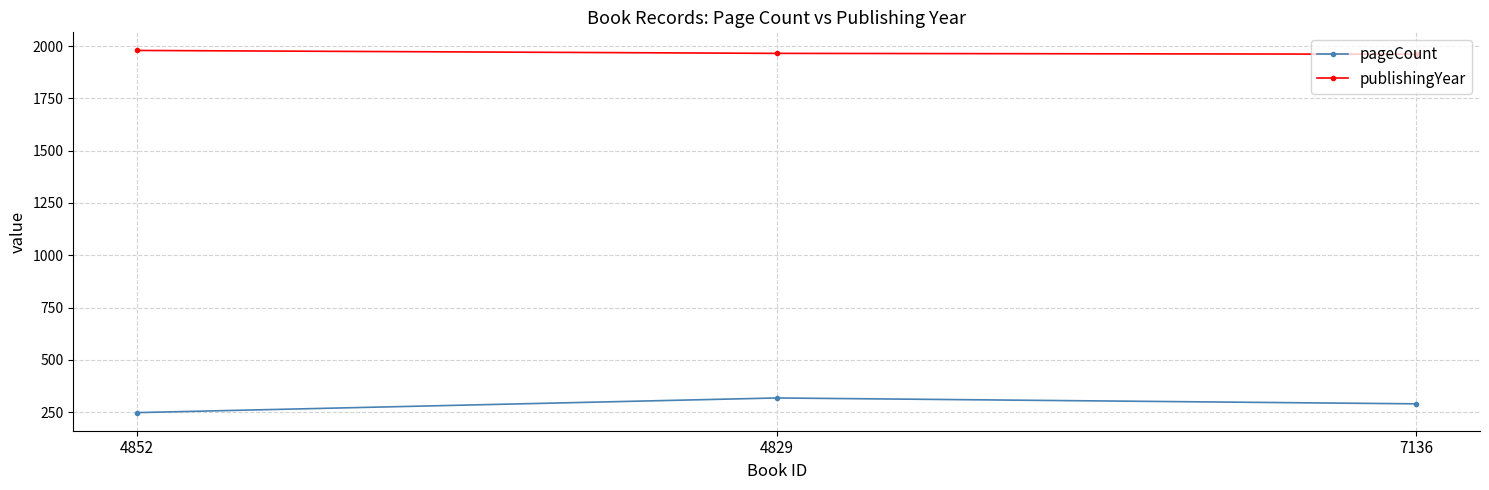

Which series has the largest range (max minus min)?

pageCount